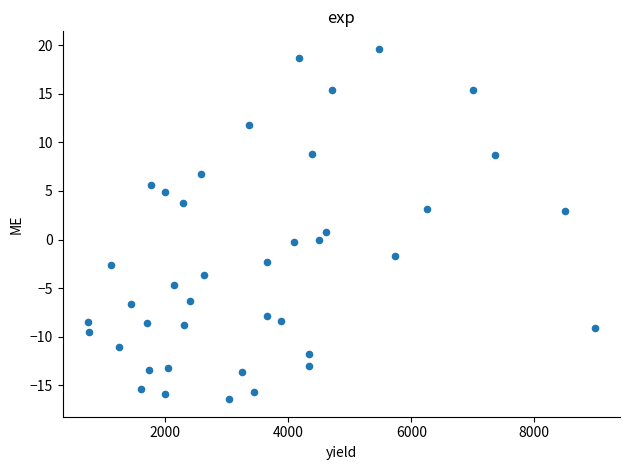

What is the range of Y values (max minus min)?

36.1